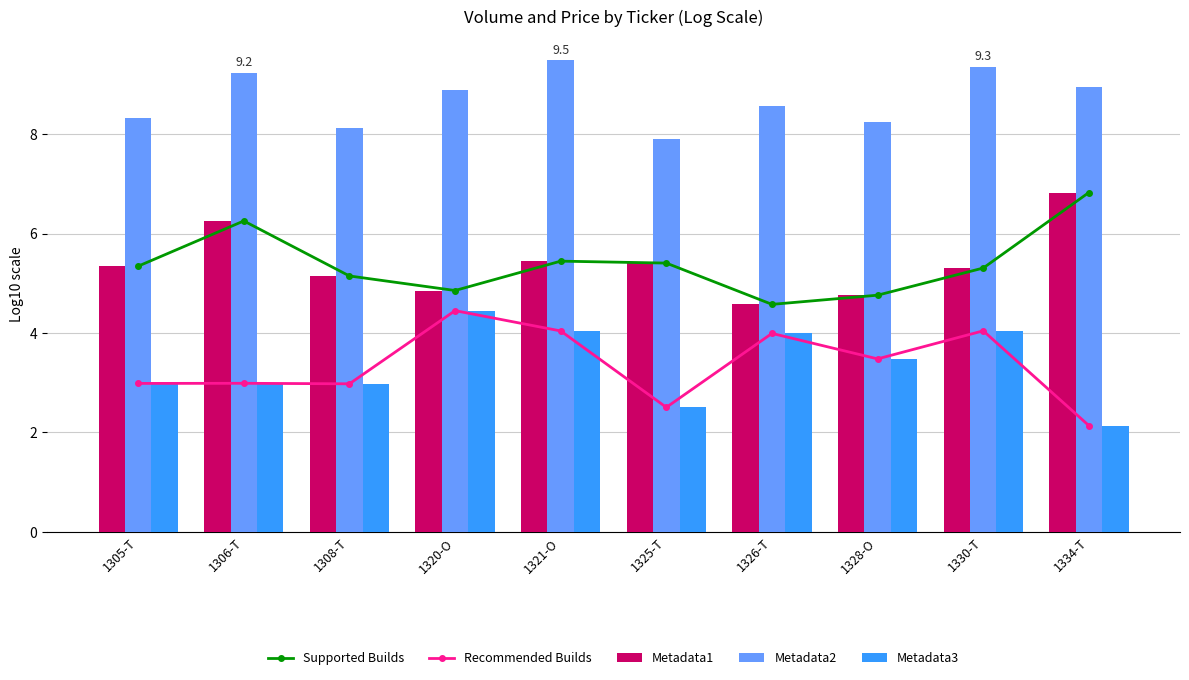

Which series has the largest range (max minus min)?

Recommended Builds